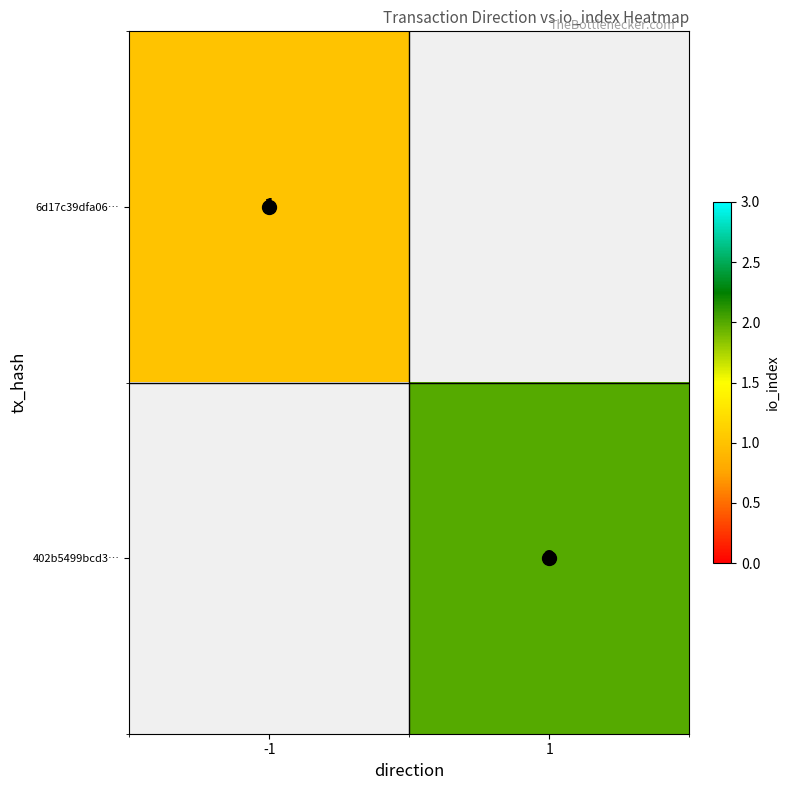

Is it true that 6d17c39dfa06… equals 2 at -1?

False